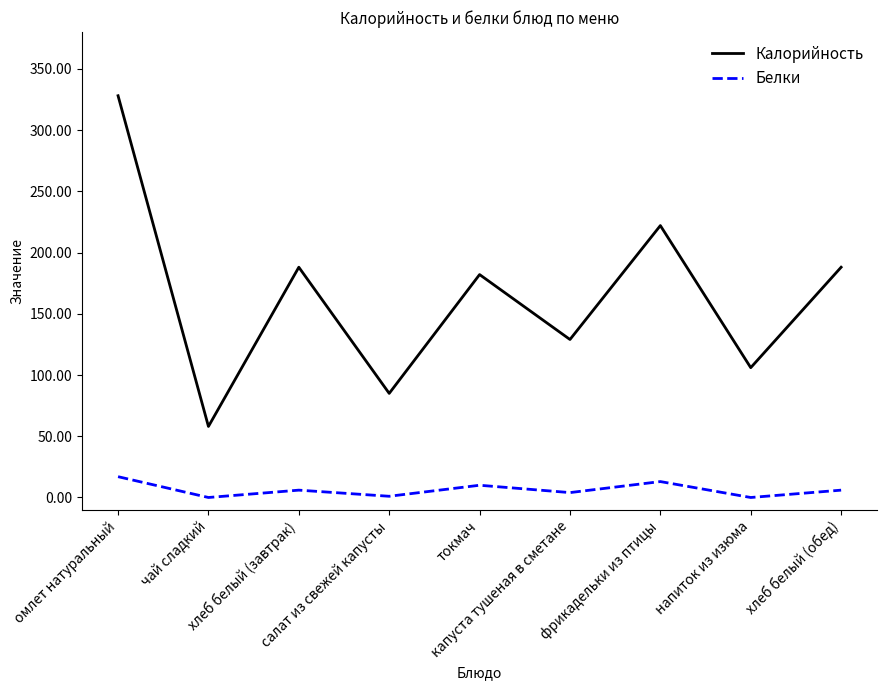

What is the difference between the second highest and second lowest values in the Белки series?

13